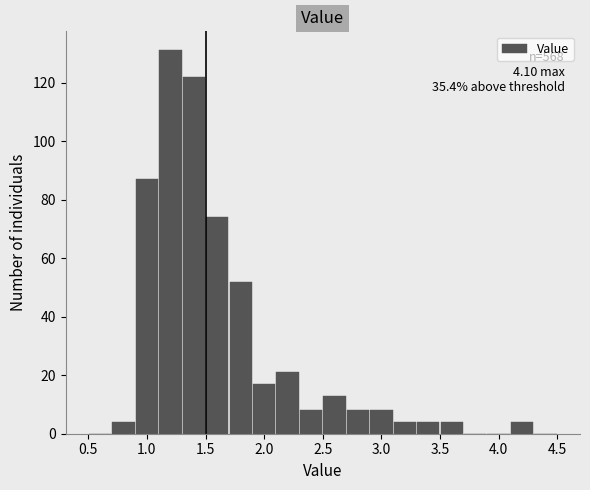

Over which range of the x-axis is the bar tallest?

1.1 to 1.3